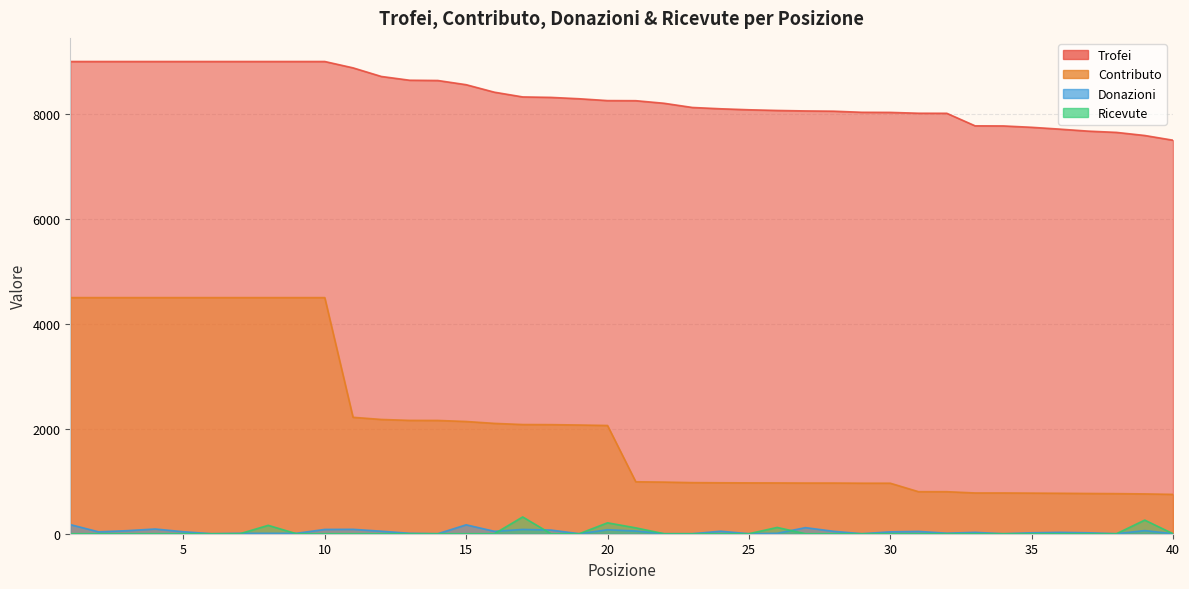

True or false: Ricevute and Trofei intersect in this chart.

False